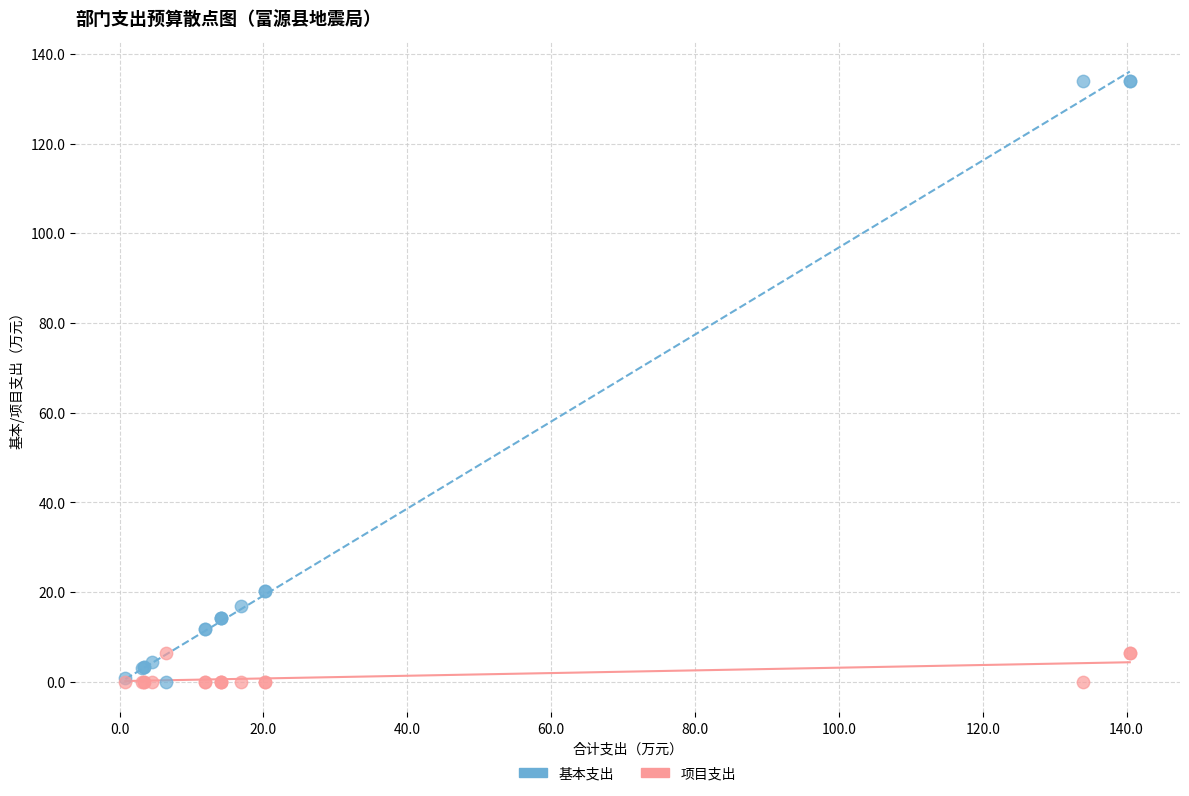

What is the X range (max minus min) for the scatter plot?

139.6